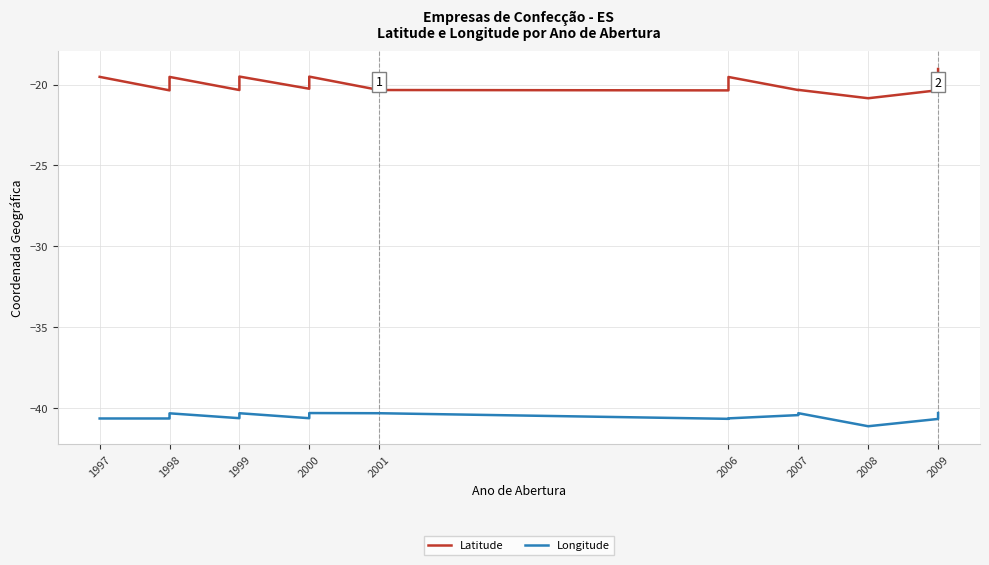

Is it true that Longitude equals -8.8 at 2000?

False